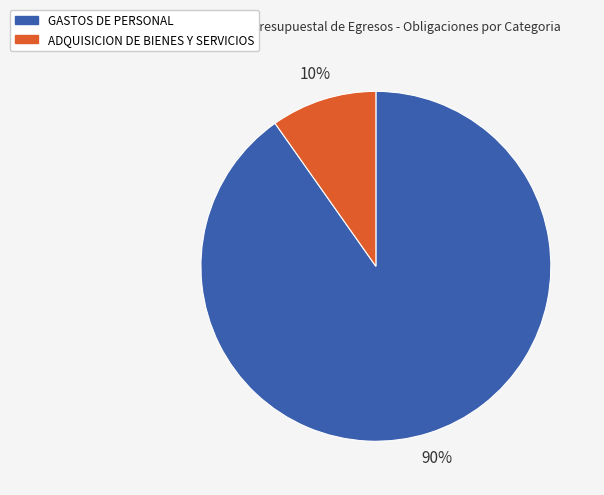

To the nearest percent, what is the average slice percentage?

50%